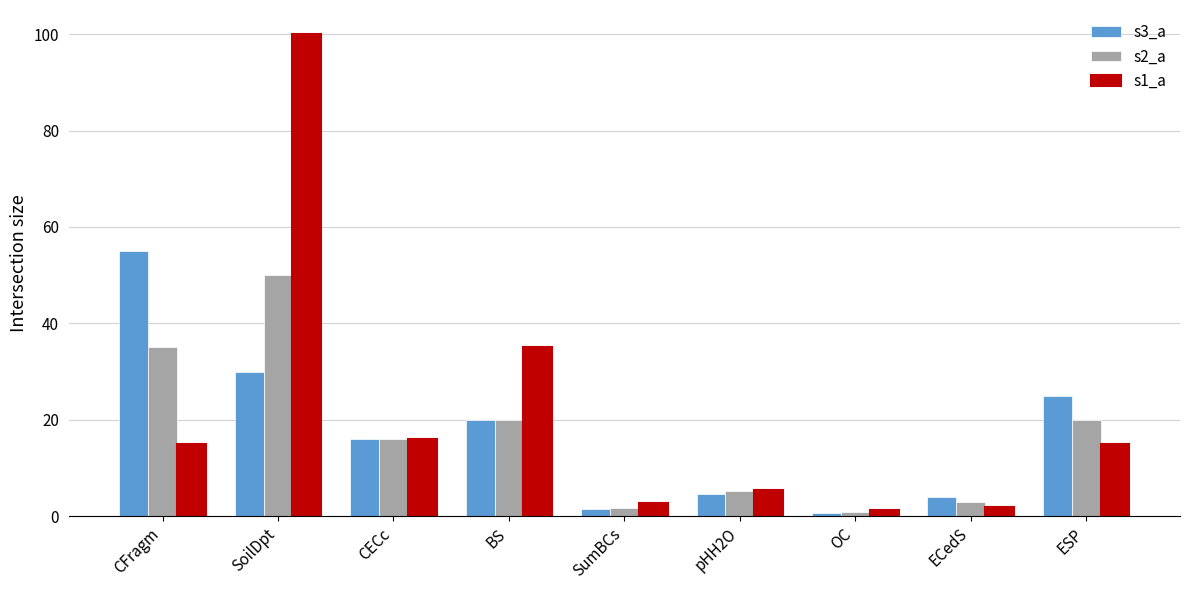

Count the number of categories in the chart.

9